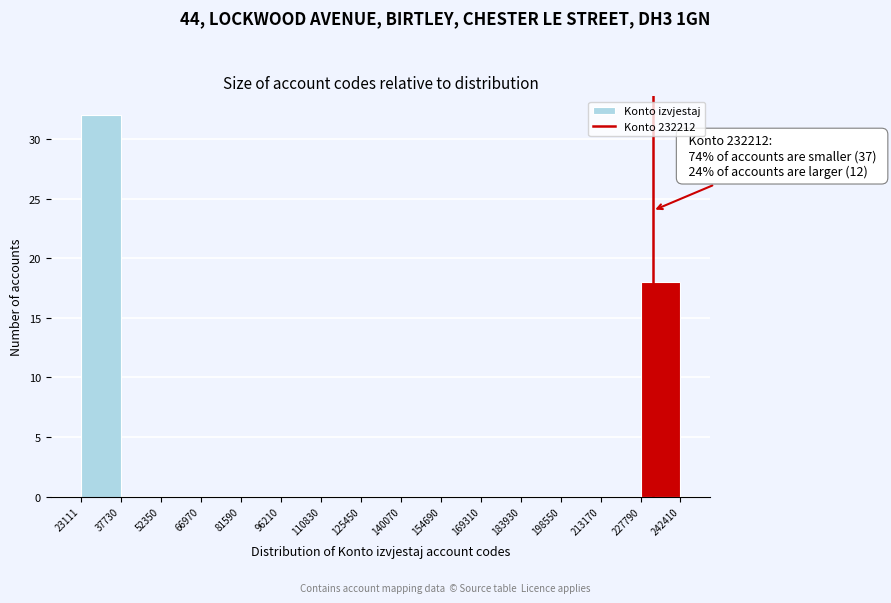

Which range on the x-axis has the tallest bar?

23111 to 37730